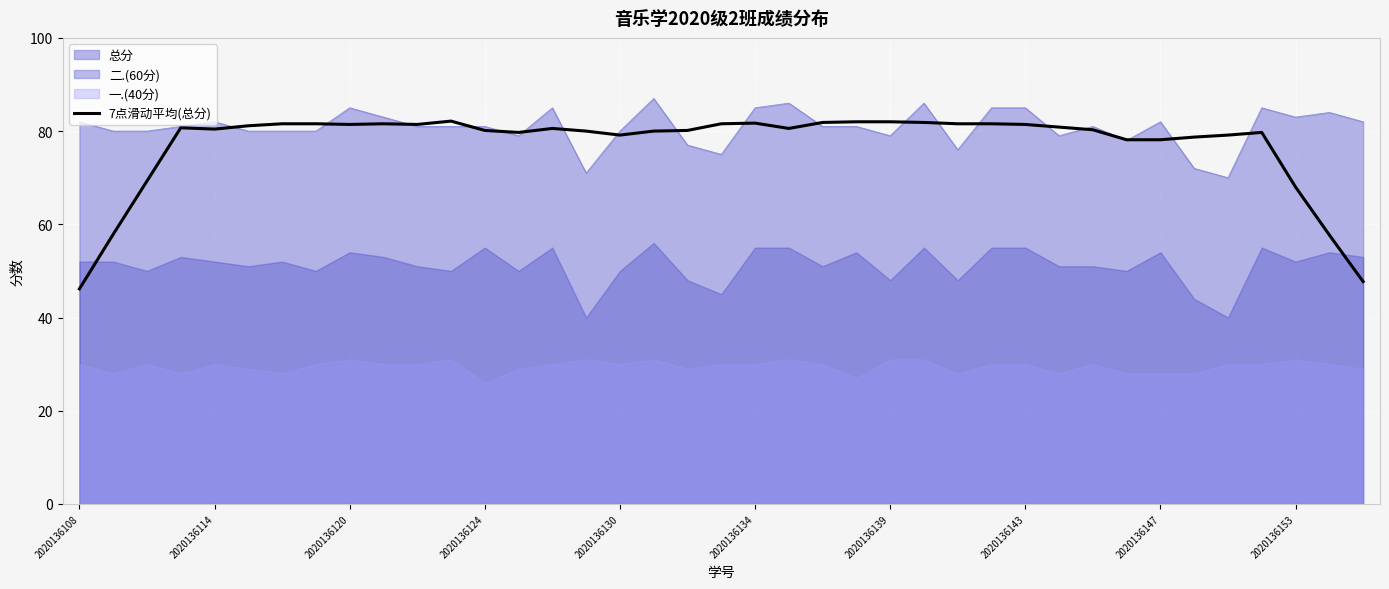

The chart shows a value of 82.1 at 11. True or false?

True